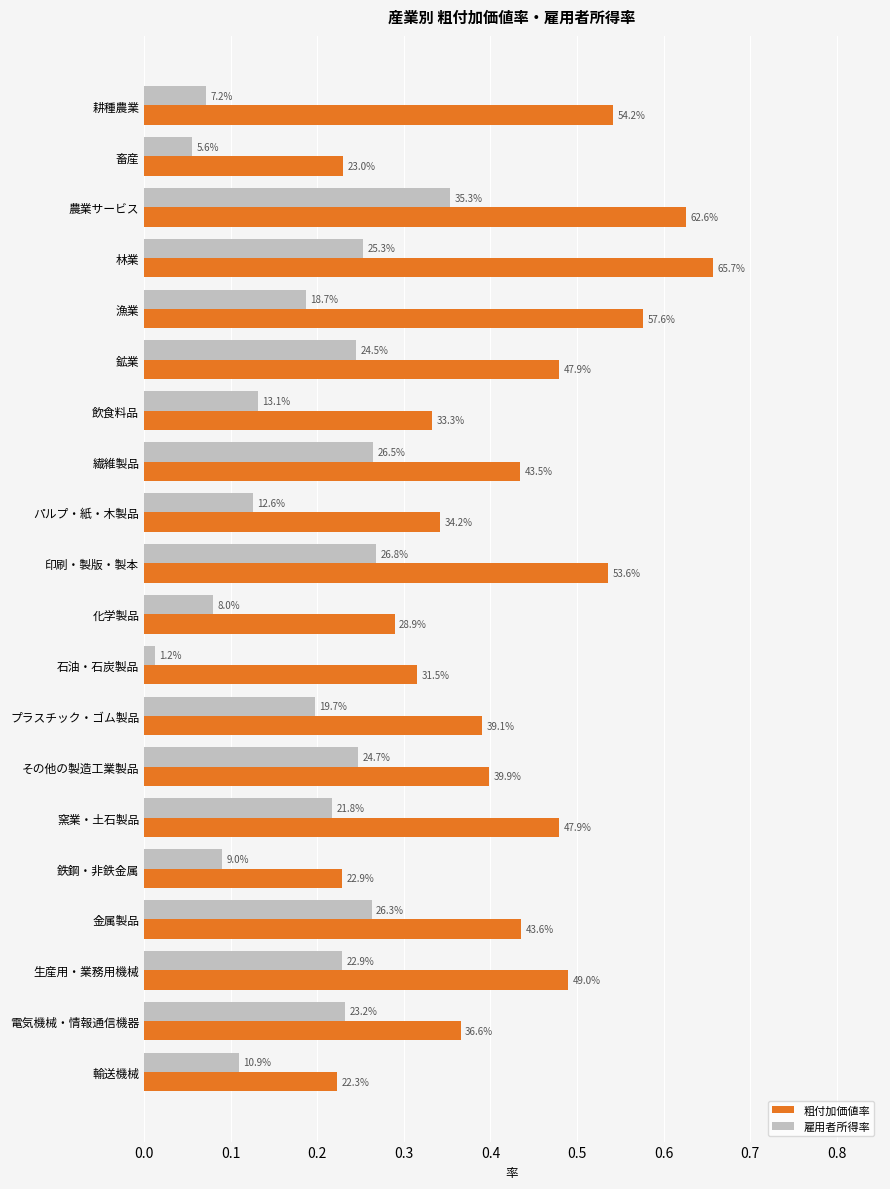

What are all the series names shown in the legend?

粗付加価値率, 雇用者所得率